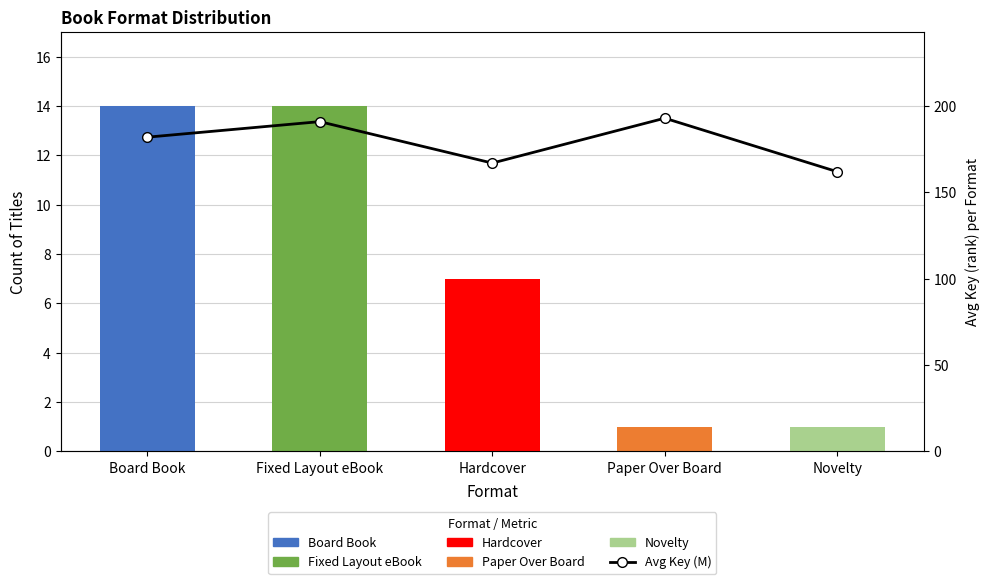

Reading left to right, transcribe all the data shown in this chart.

182	191	167	193	162